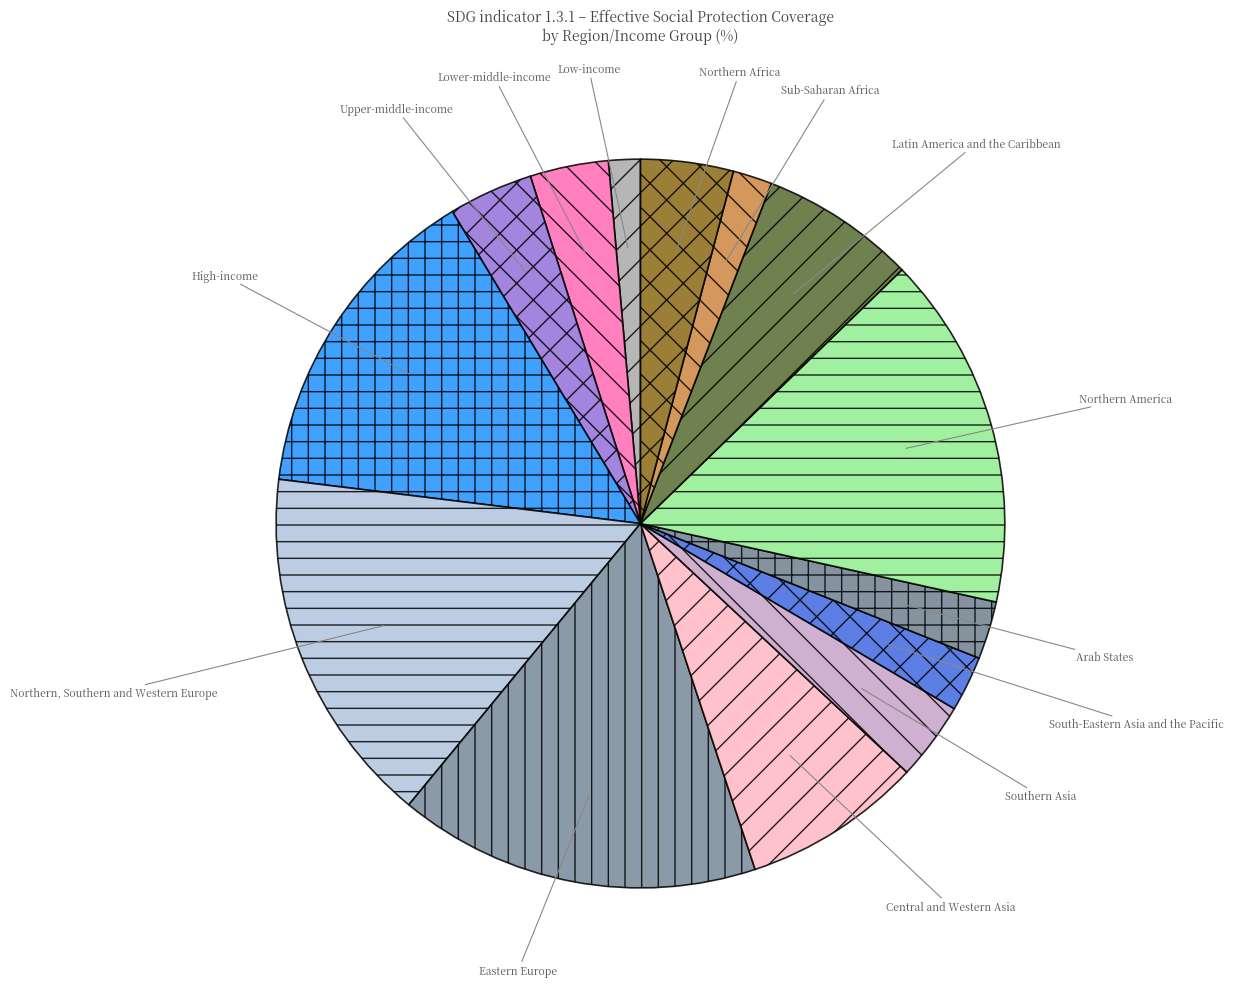

Does Eastern Europe represent more than half of the total?

No